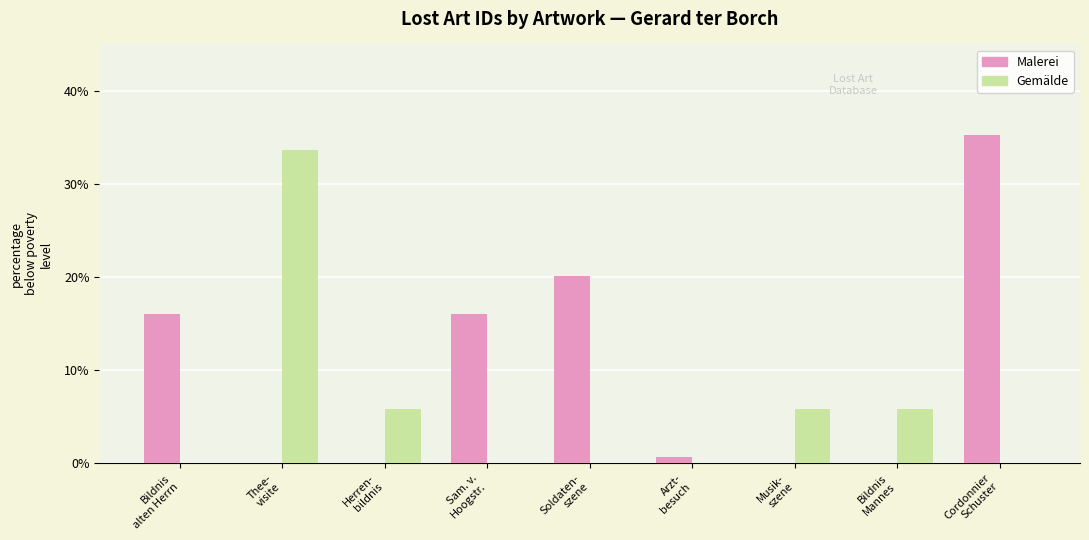

How many groups of bars are there?

9